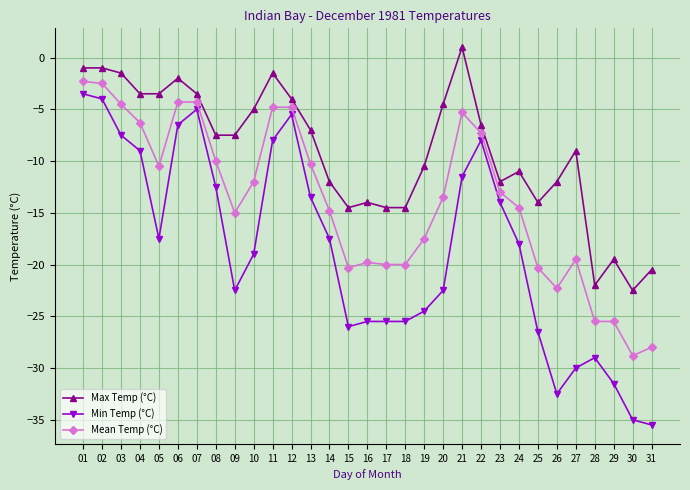

True or false: Min Temp (°C) has more than 0 points higher than both neighbors.

True